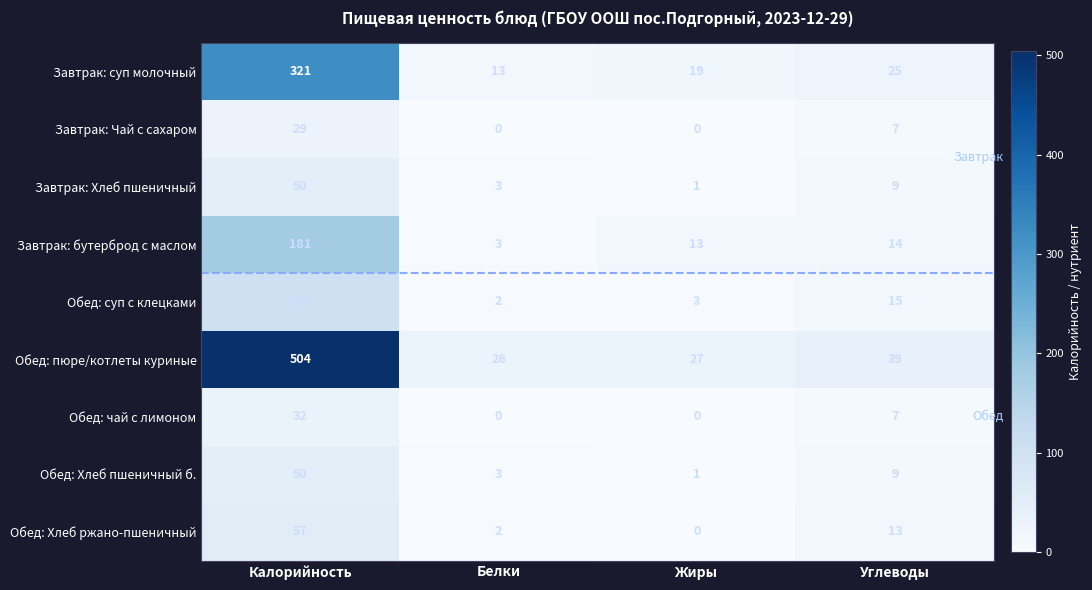

The Обед: суп с клецками series shows 3 at Жиры. True or false?

True